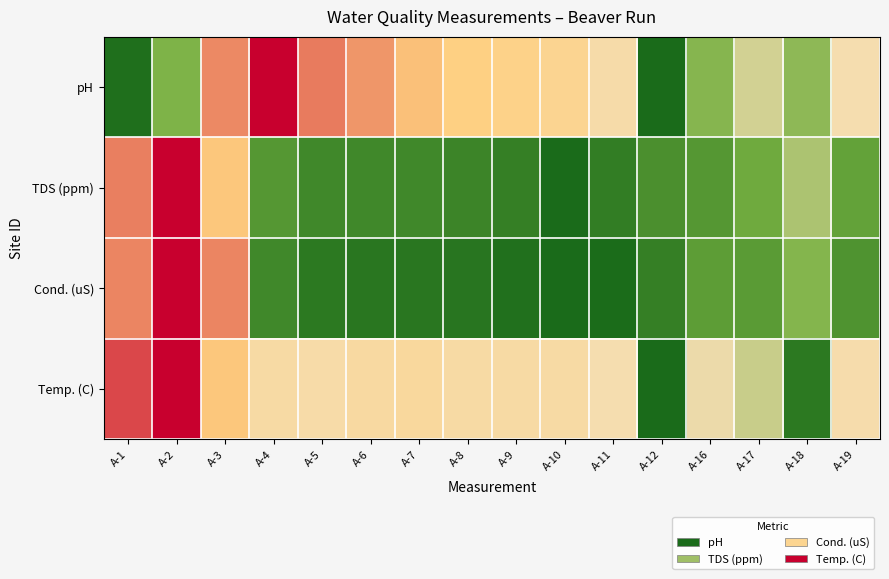

How many data points does each series have?

16